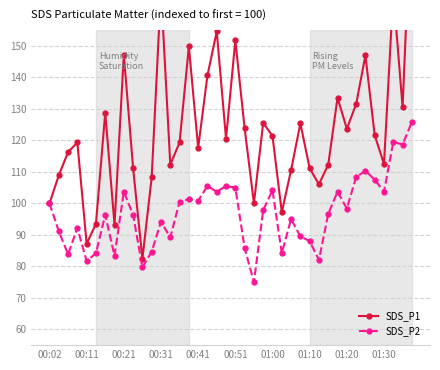

What is the highest value of the SDS_P2 series?

125.8